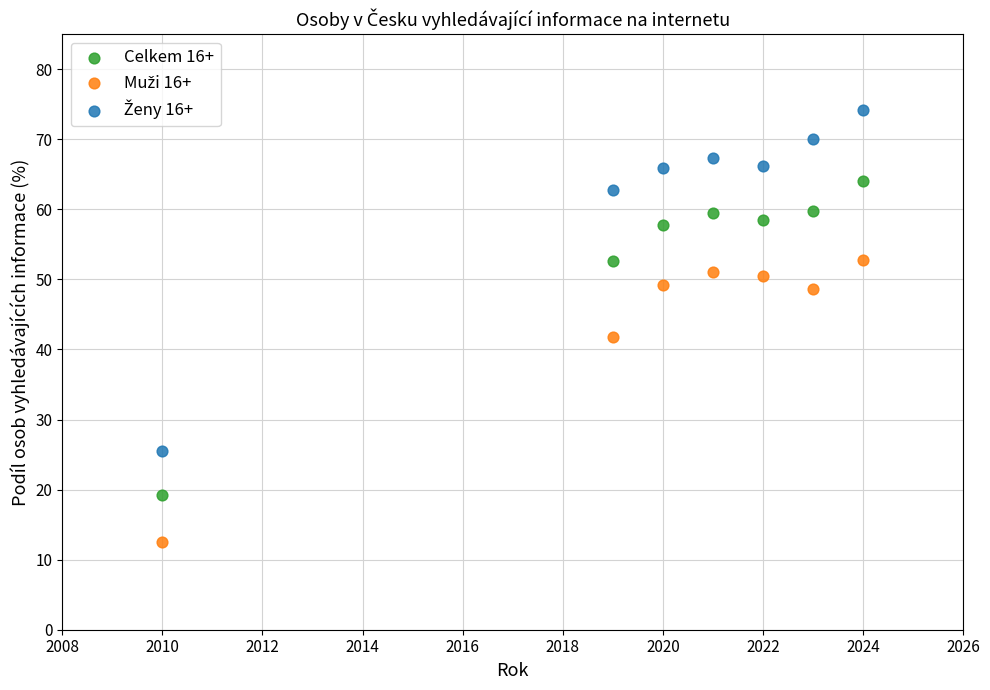

What is the X range (max minus min) for the scatter plot?

14.0